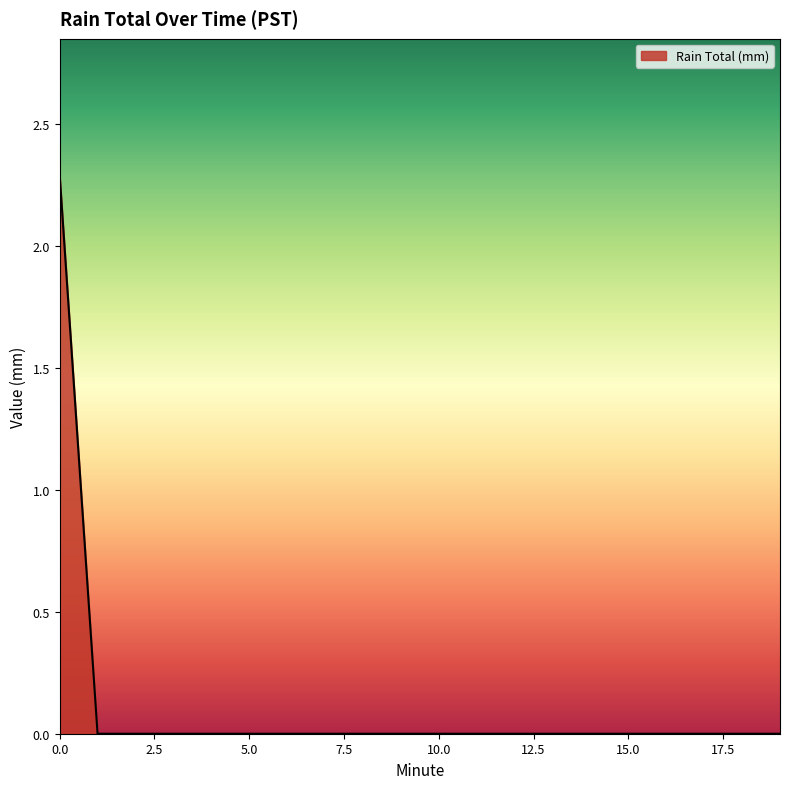

What is the greatest value displayed?

2.3